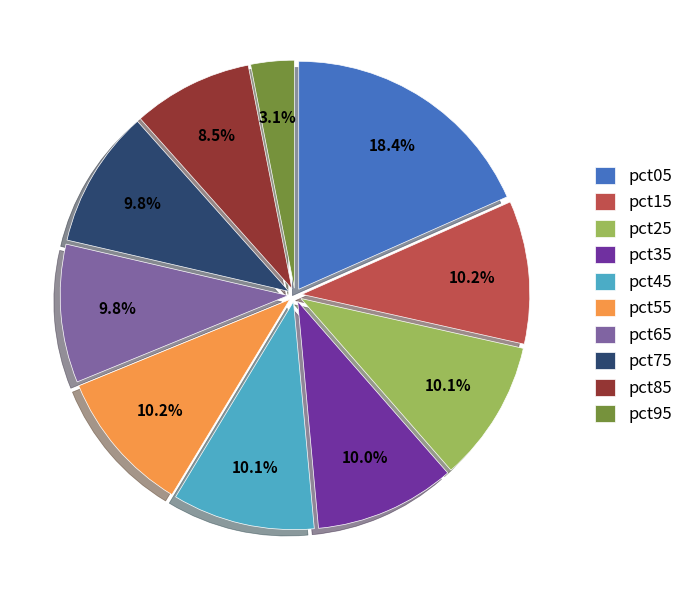

To the nearest percent, what portion does pct95 represent?

3%